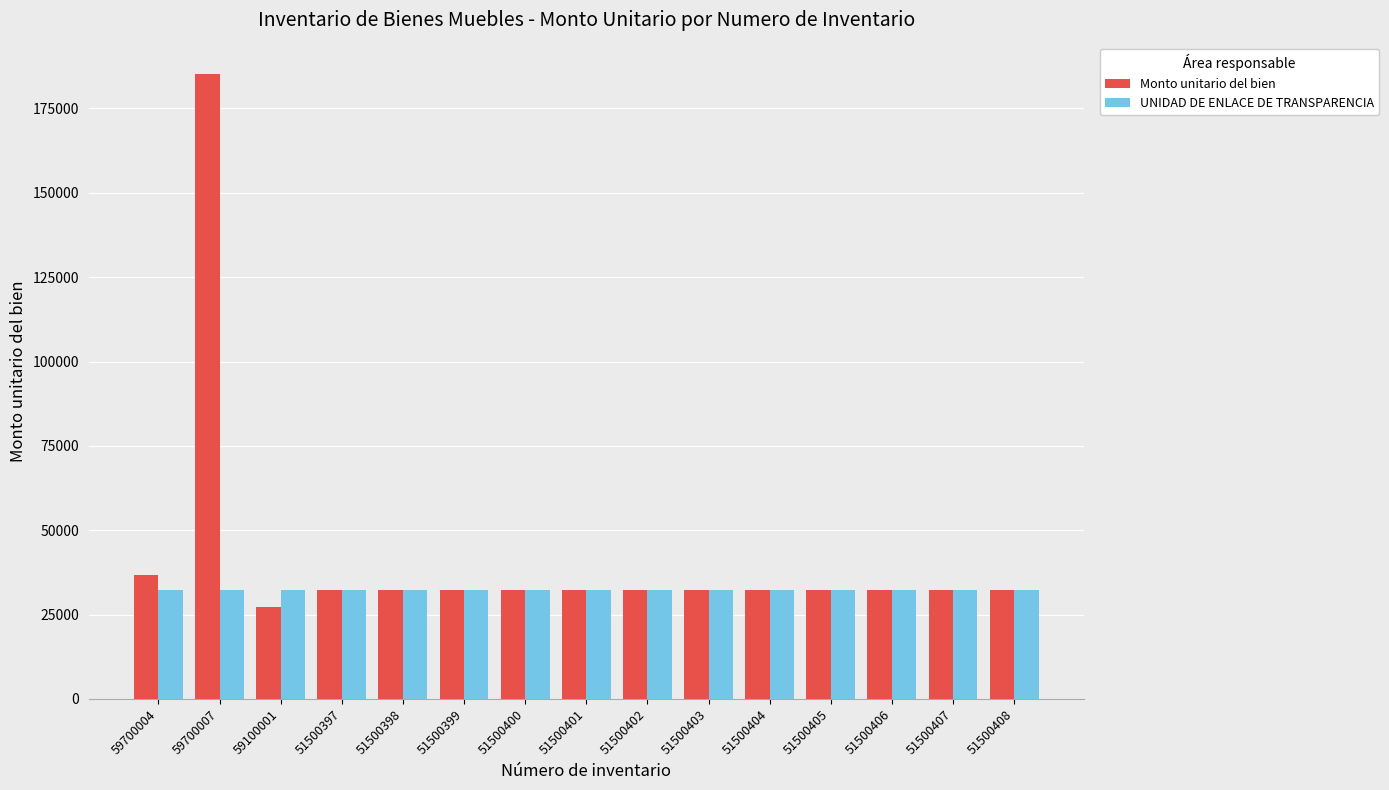

What is the smallest value displayed?

27314.5